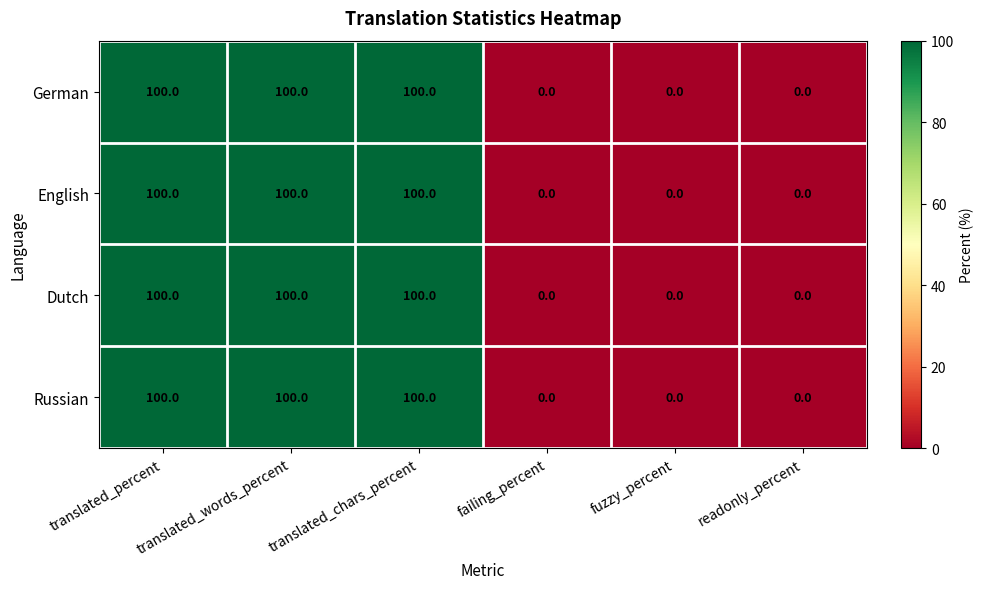

How many values in the German series are below 100?

3